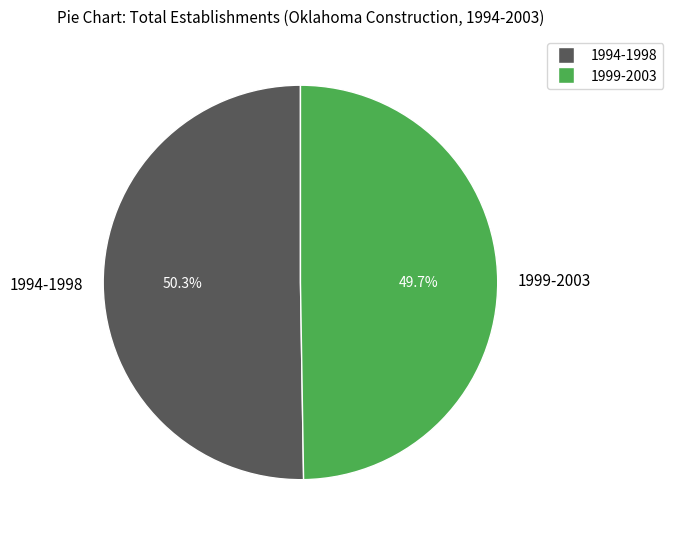

Between 1999-2003 and 1994-1998, which is larger?

1994-1998